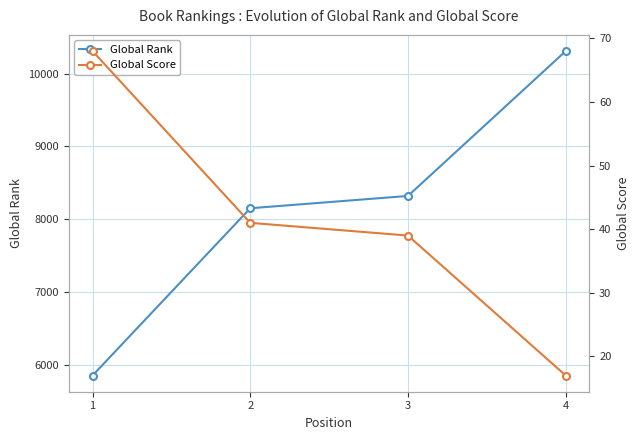

The value of Global Score at 4 is 17. True or false?

True